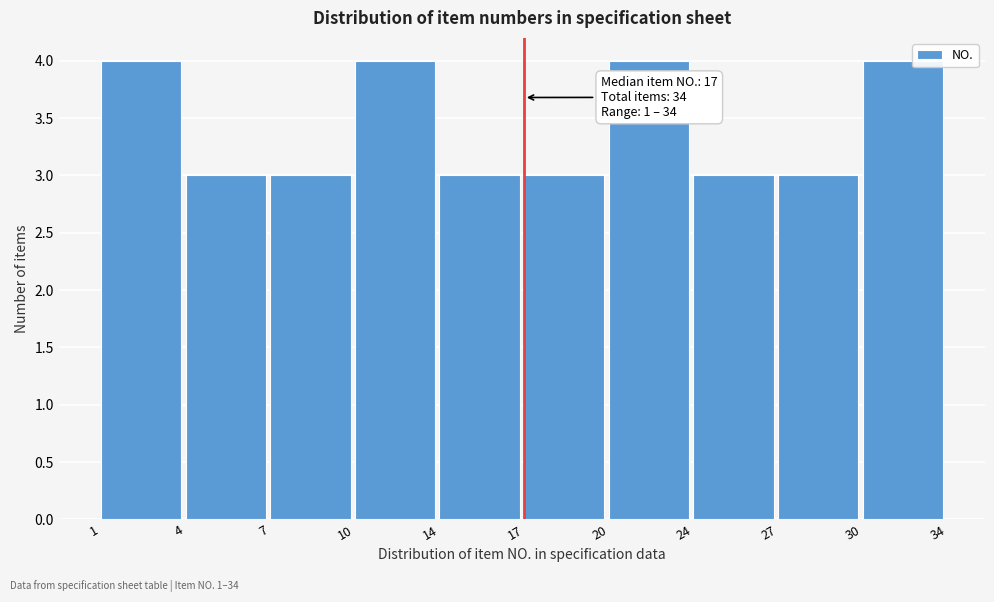

Reading left to right, list all the values displayed in this chart.

1=4	4=3	7=3	10=4	14=3	17=3	20=4	24=3	27=3	30=4